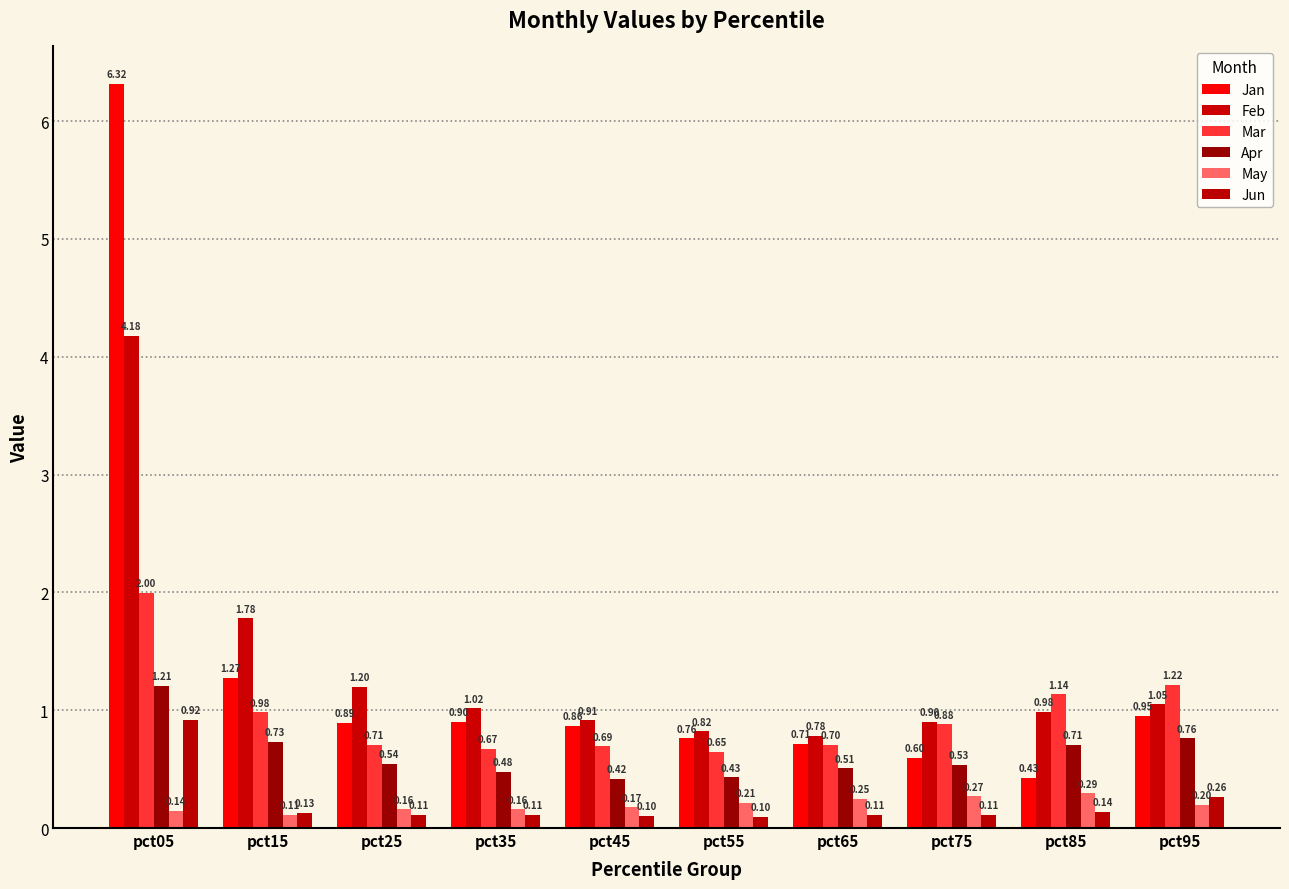

Is it true that Feb equals 0.8 at pct55?

True